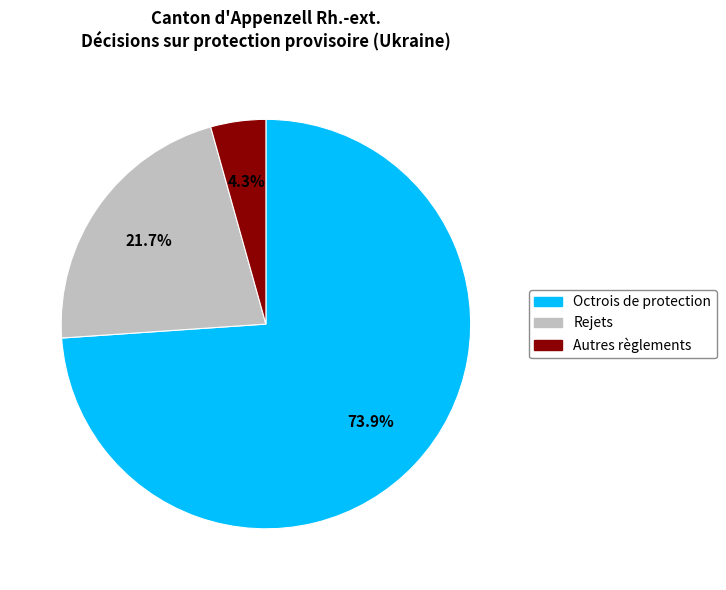

Is there any slice that represents more than half of the pie?

Yes